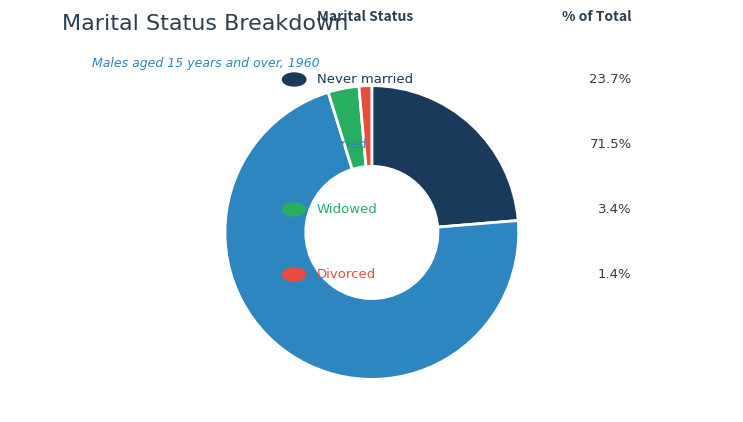

To the nearest percent, what is the average slice percentage?

25%